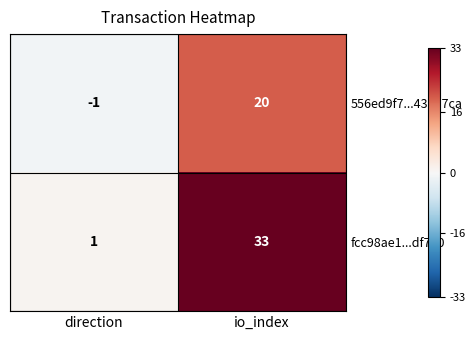

Read the 556ed9f7...43537ca value at io_index.

20